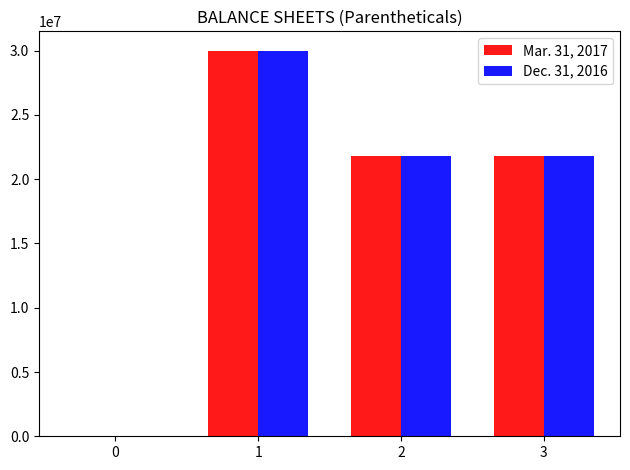

Reading right to left, extract all data points from this chart.

Mar. 31, 2017: 21797572	21797572	30000000	0
Dec. 31, 2016: 21836033	21836033	30000000	0